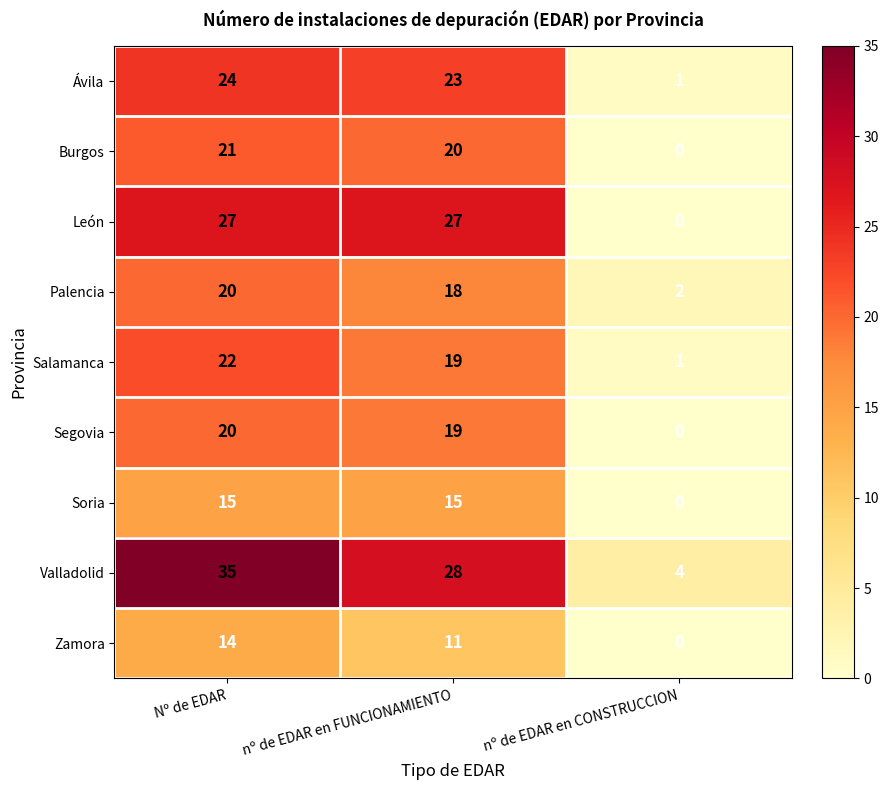

Is the value of Salamanca at nº de EDAR en CONSTRUCCION greater than the value of León at nº de EDAR en CONSTRUCCION?

Yes